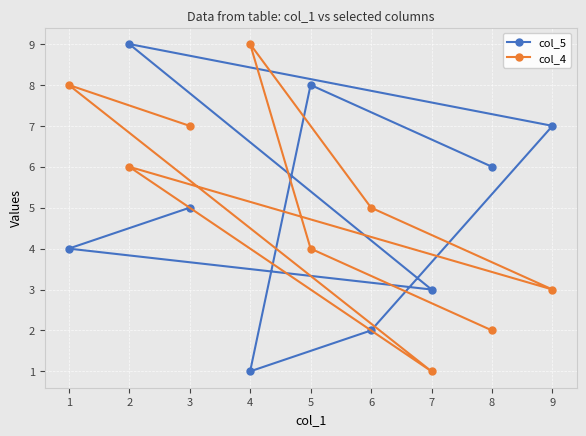

In col_5, how many points are lower than both neighbors (excluding endpoints)?

2